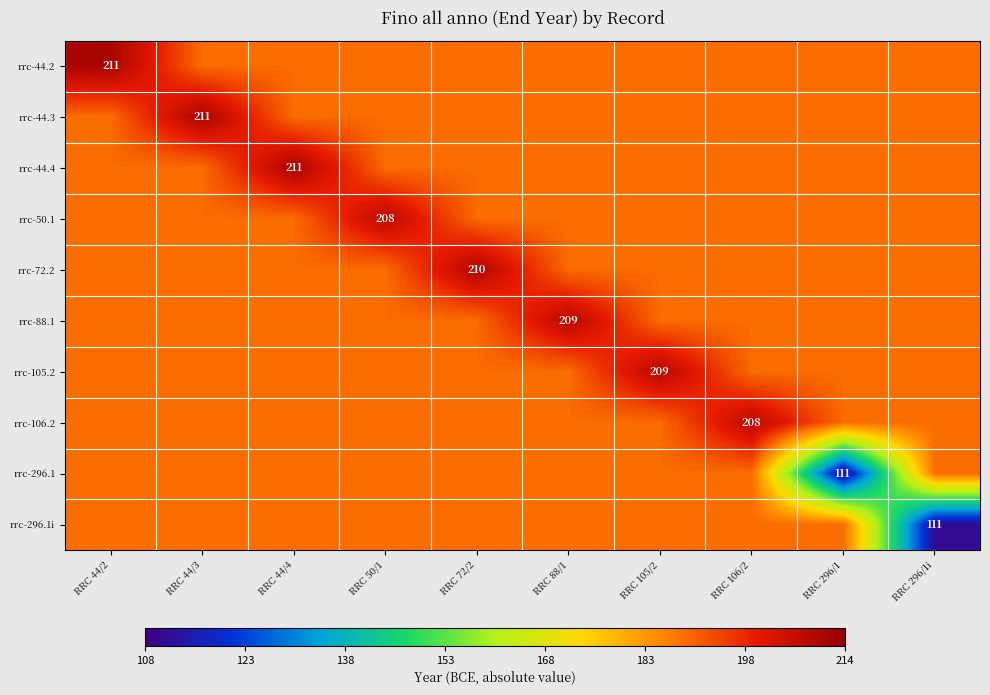

The value of rrc-296.1i at RRC 296/1i is 111.0. True or false?

True